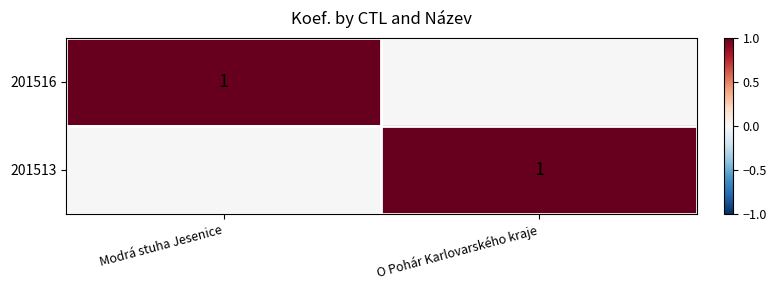

At Modrá stuha Jesenice, list the series in order from smallest to largest.

201513, 201516